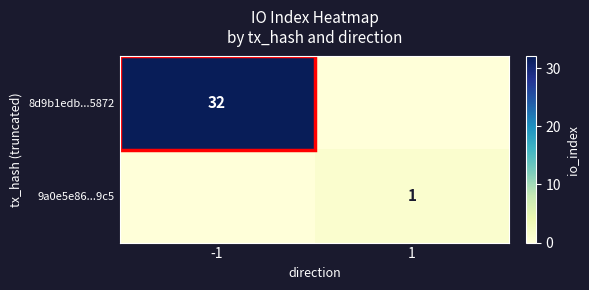

The 8d9b1edb...5872 series shows 22 at -1. True or false?

False